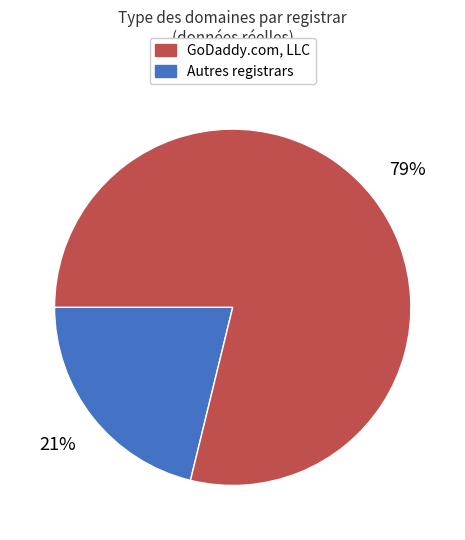

To the nearest percent, what is the average slice percentage?

50%